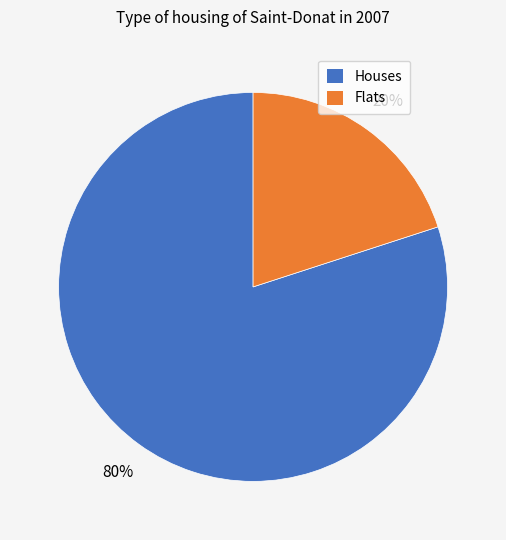

How many segments does this pie chart have?

2